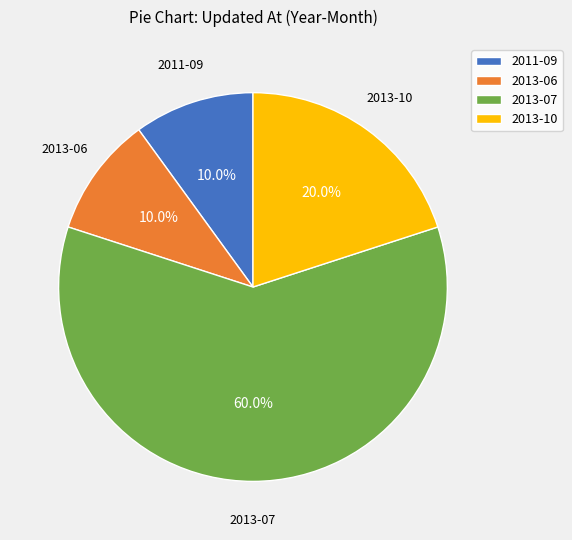

Is it true that 2013-07 is 22% of the pie?

False